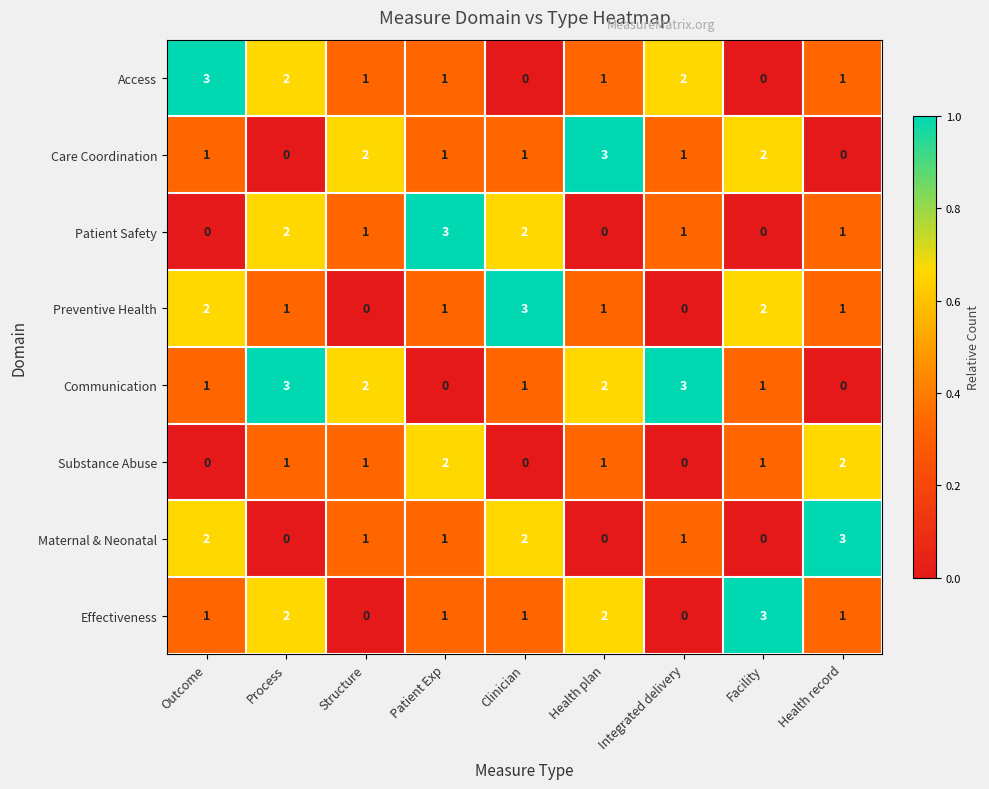

What is the spread (max minus min) of values at Health record?

3